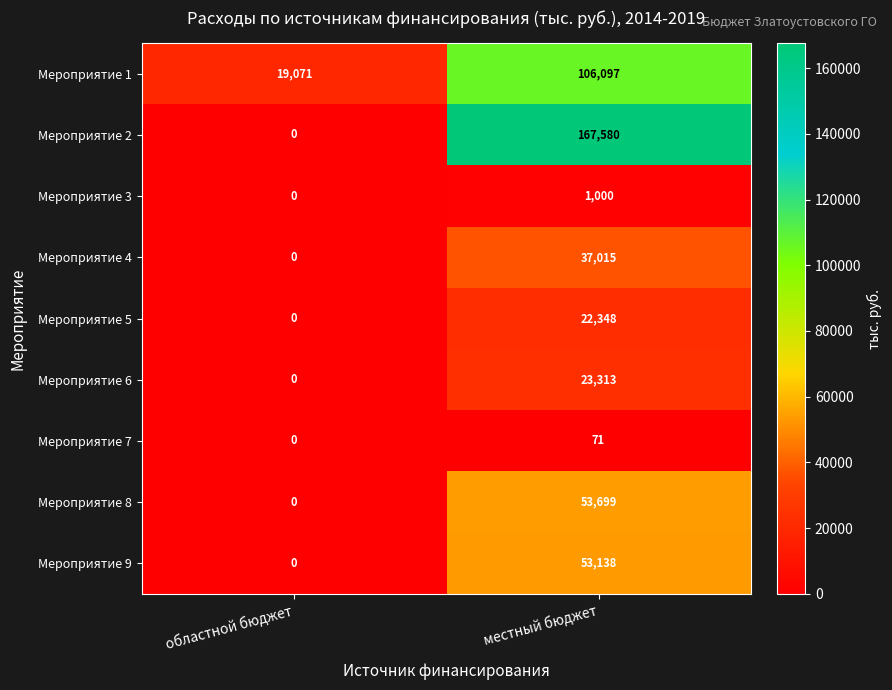

Read the Мероприятие 2 value at местный бюджет.

167580